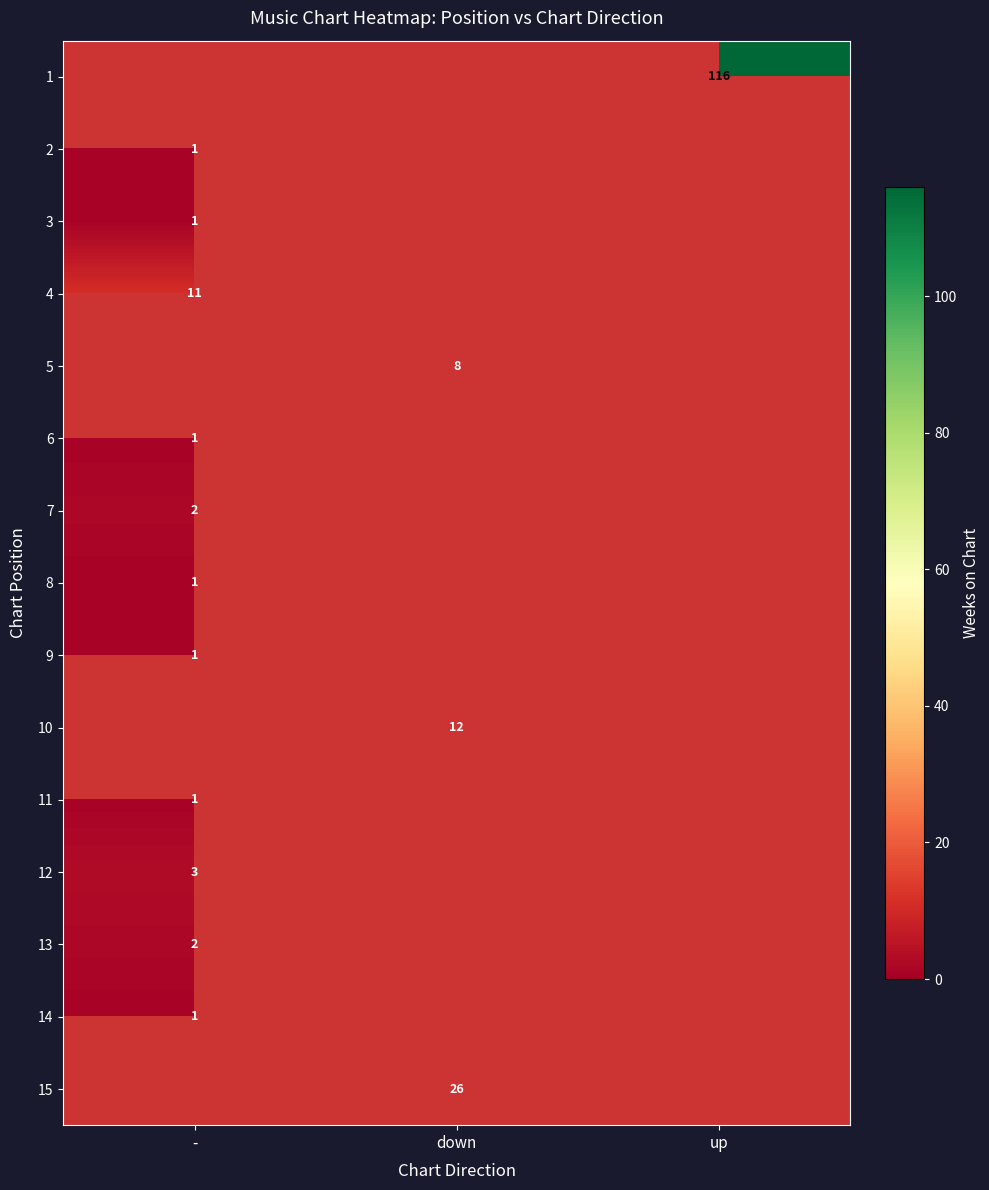

Which series has the widest spread of values?

2